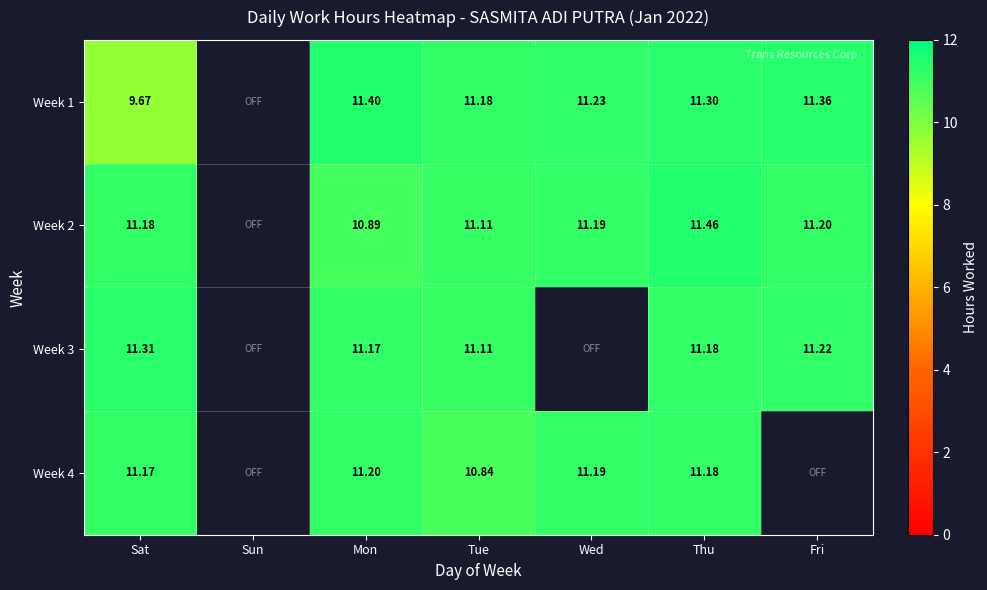

At which category is the sum across all series the highest?

Thu